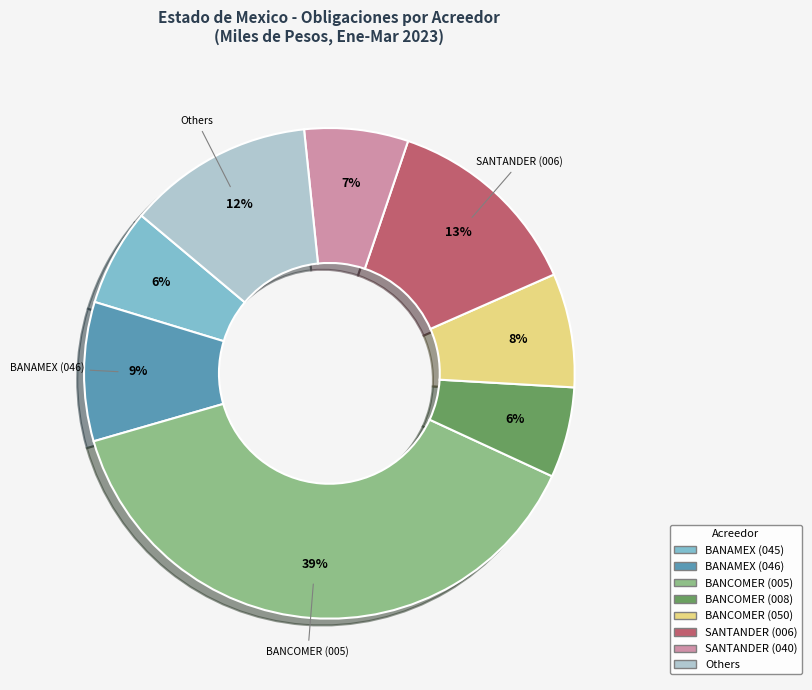

Is there a majority slice in this chart?

No